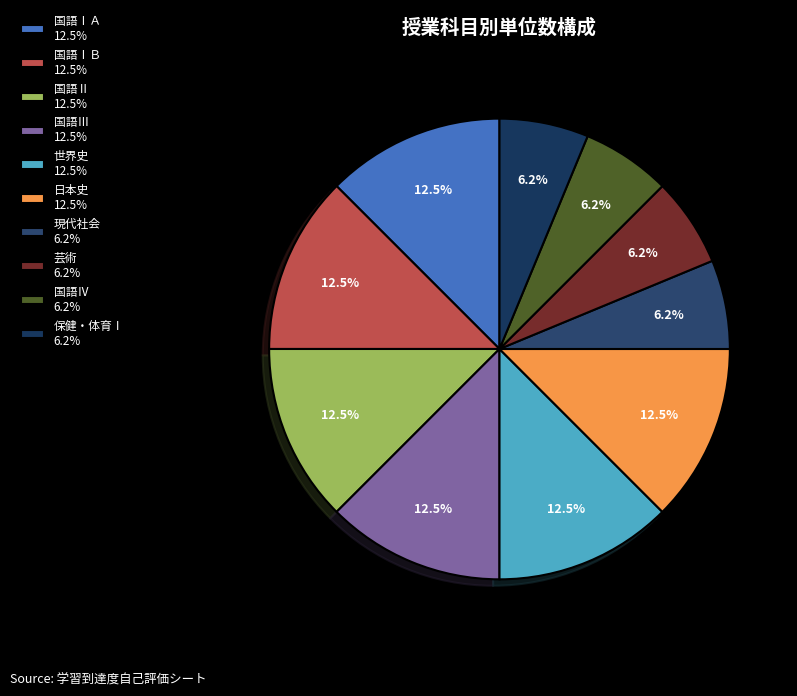

How many segments does this pie chart have?

10